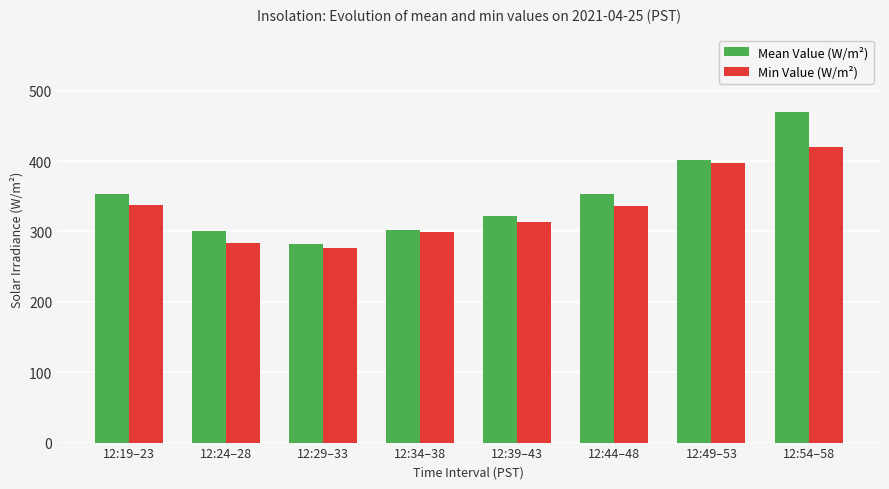

Count the number of categories in the chart.

8